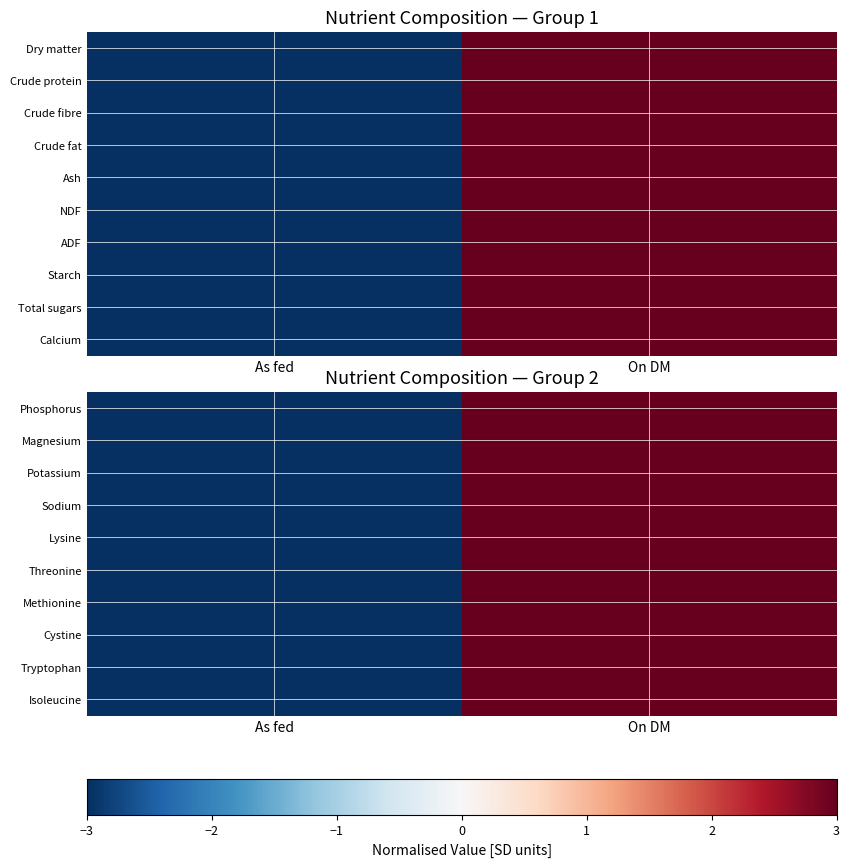

What is the approximate value of Methionine at As fed?

-3.0